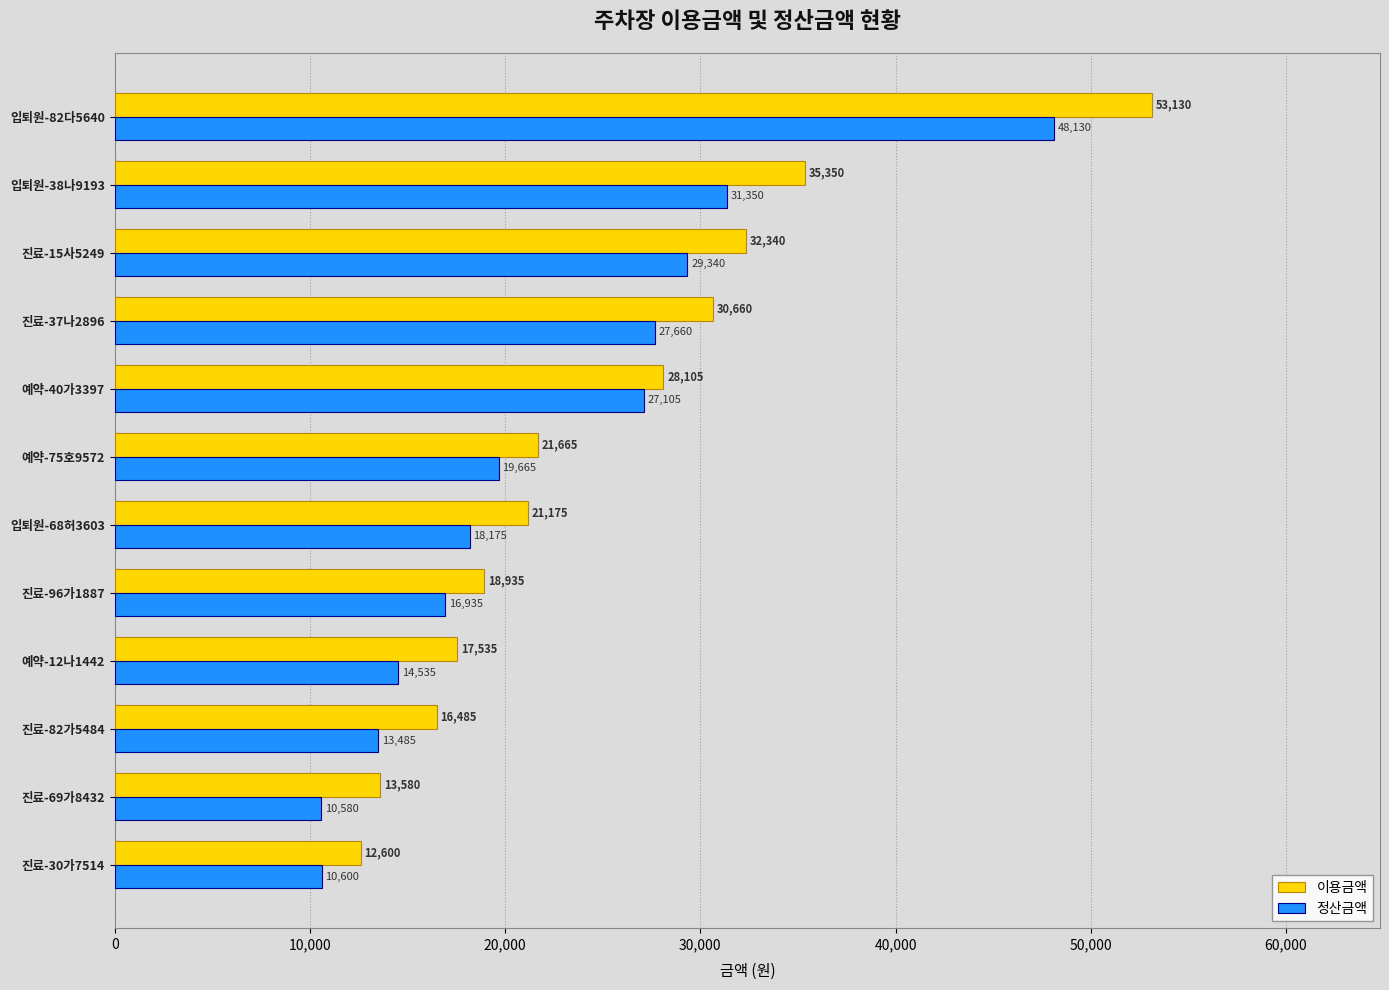

What is the difference between the second highest and minimum values in the 이용금액 series?

22750